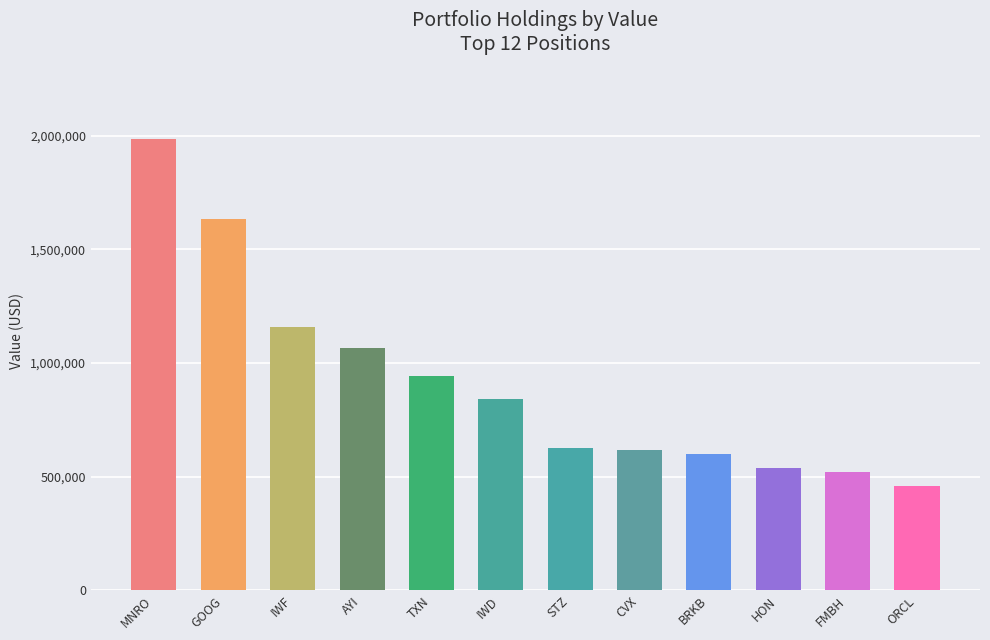

What is the sum of the values at IWF and TXN?

2100000